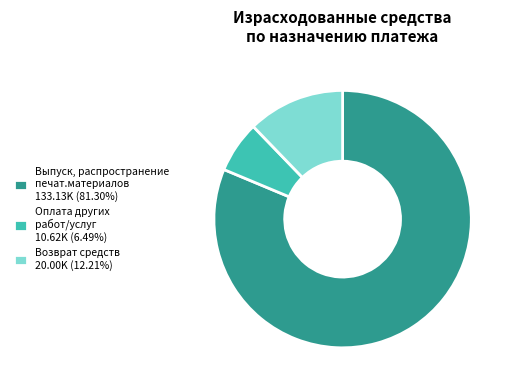

Do Выпуск, распространение печат.материалов 133.13K (81.30%) and Возврат средств 20.00K (12.21%) together represent more than half of the pie?

Yes